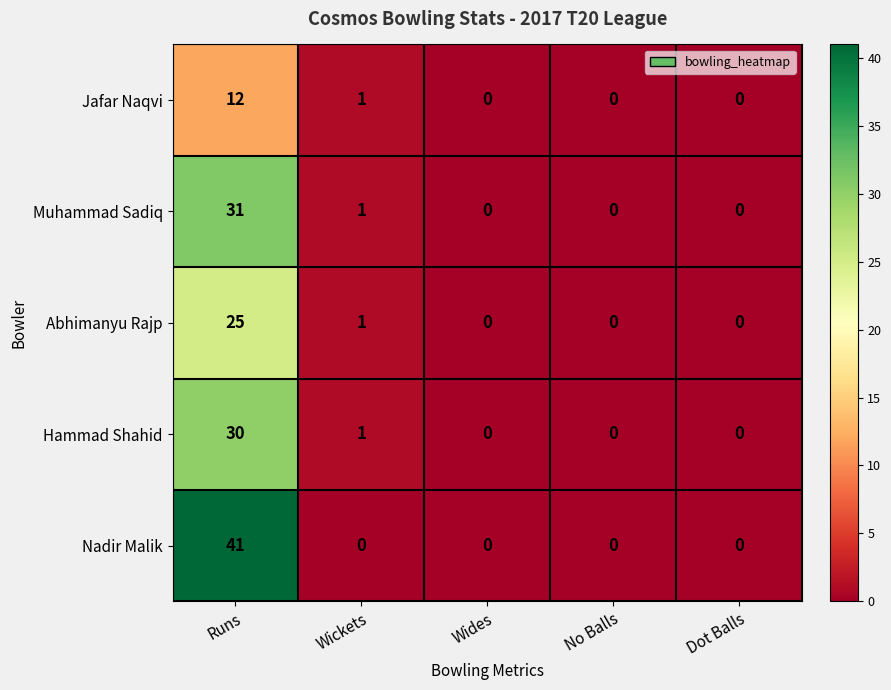

What is the difference between the highest and lowest values at Runs?

29